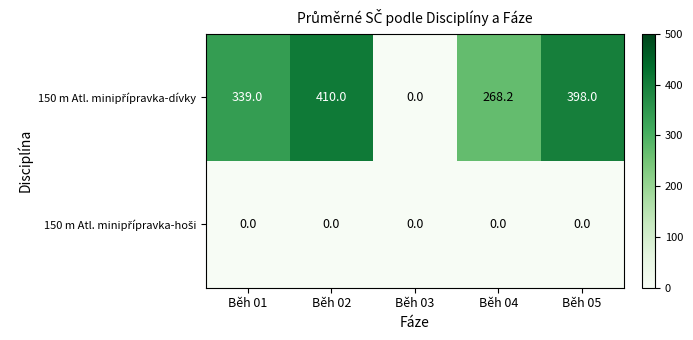

What is the difference between the highest and lowest values at Běh 01?

339.0